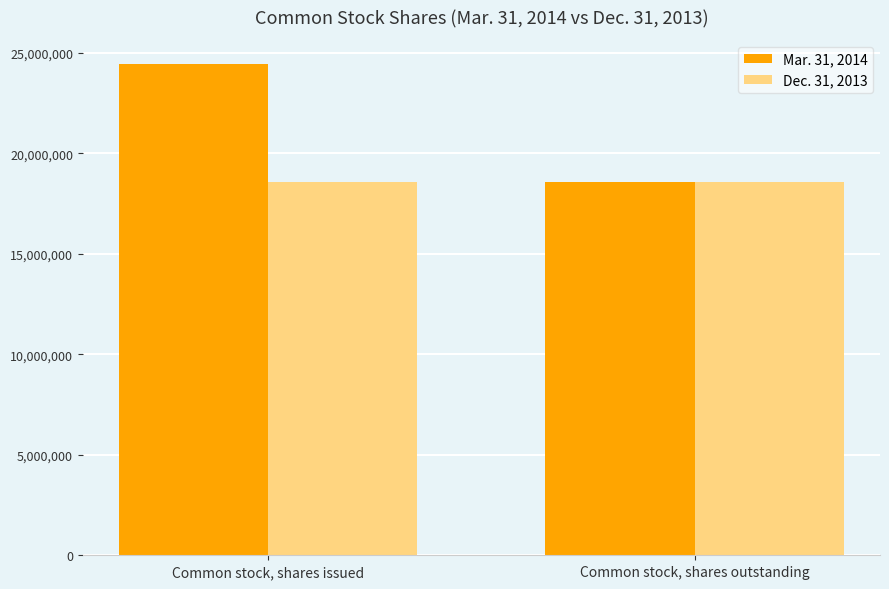

What position from the right is Common stock, shares outstanding?

1